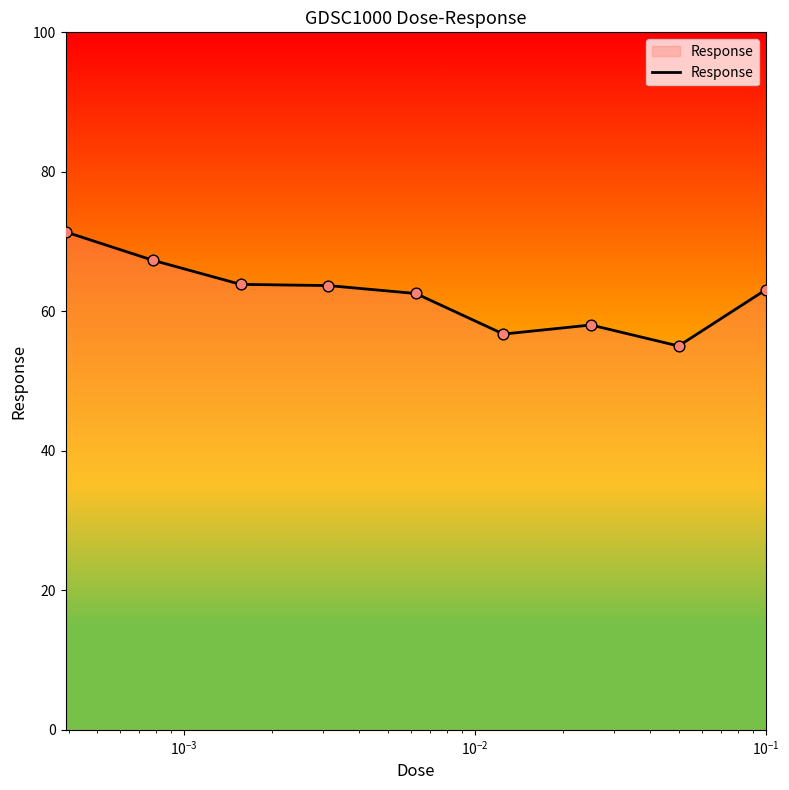

What is the minimum value shown in the chart?

55.0